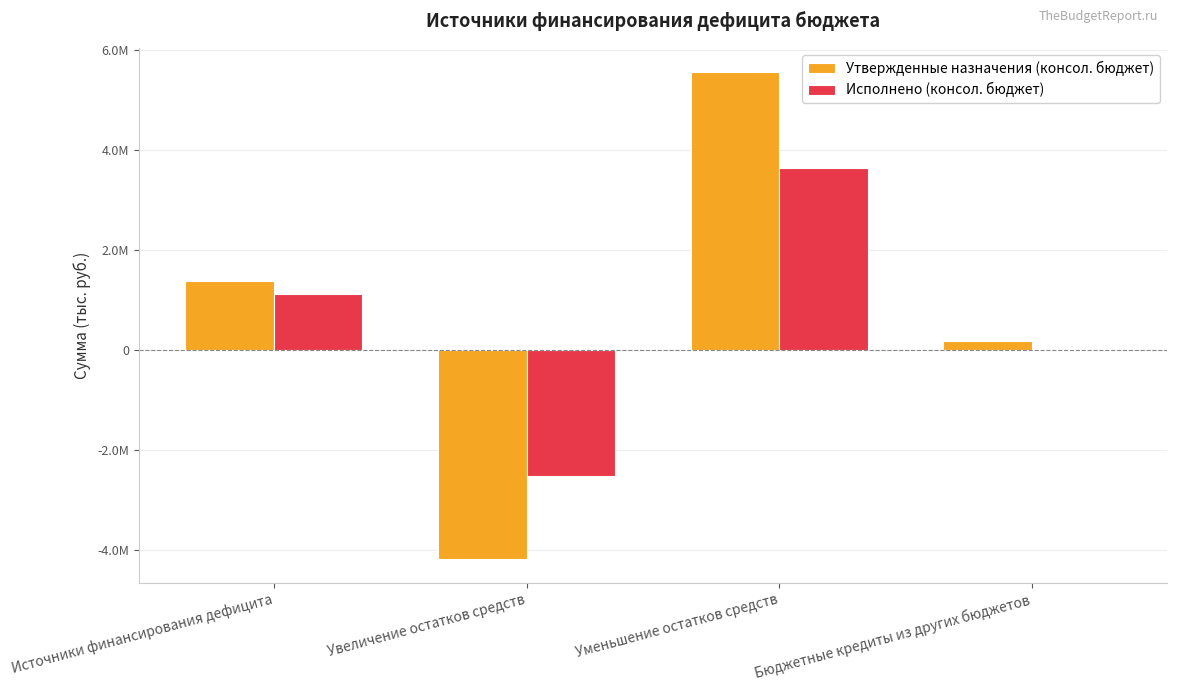

What are all the series names shown in the legend?

Утвержденные назначения (консол. бюджет), Исполнено (консол. бюджет)